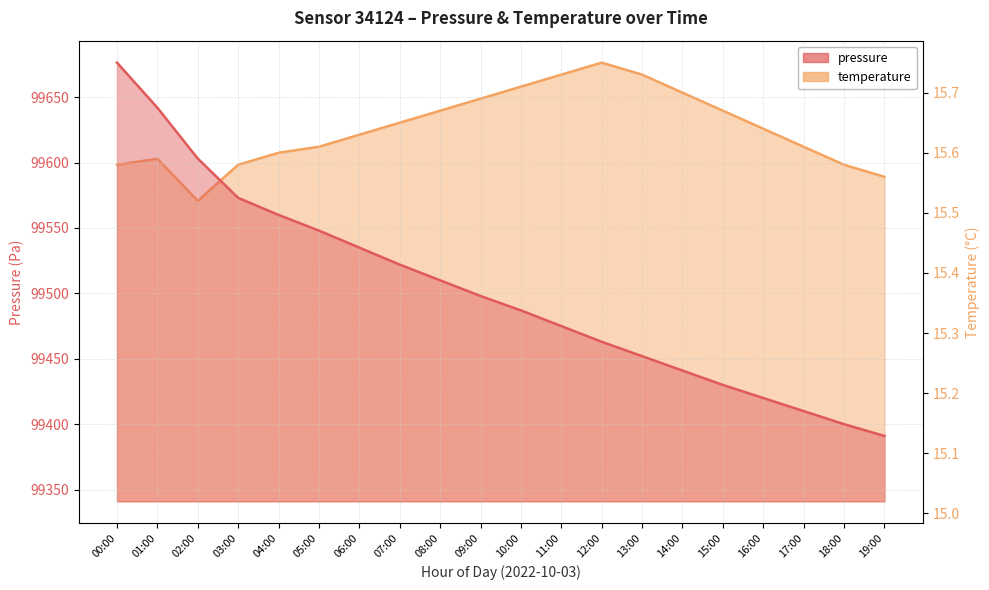

What is the sum of all temperature values?

312.8